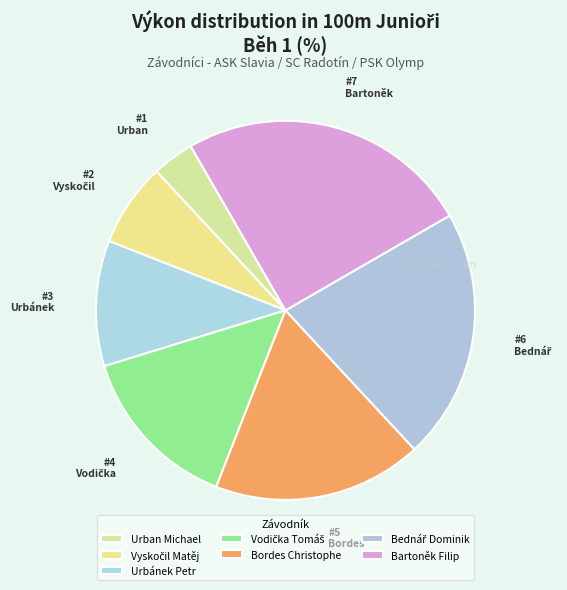

To the nearest percent, what portion does Bednář Dominik represent?

21%